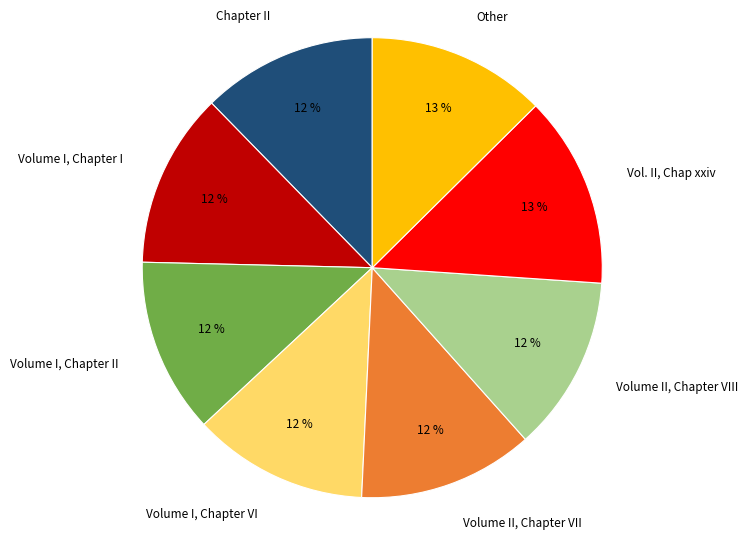

True or false: Volume II, Chapter VII accounts for 27% of the total.

False